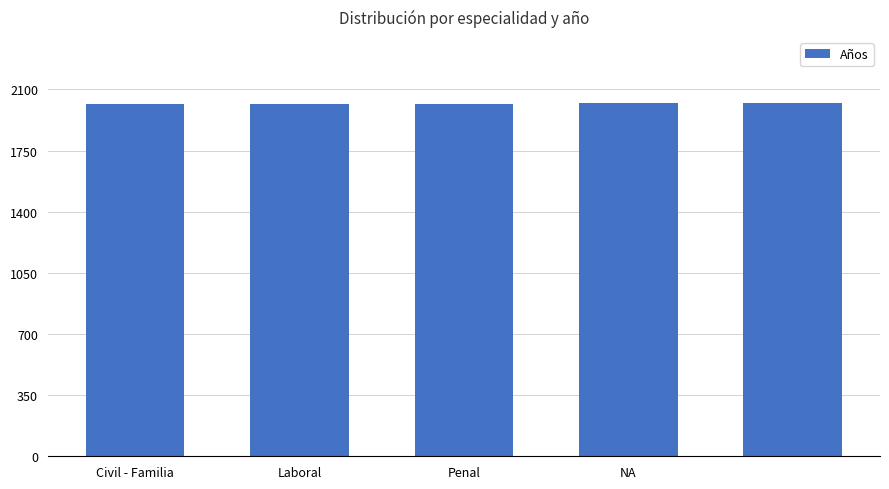

What is the difference between the second highest and minimum values?

3